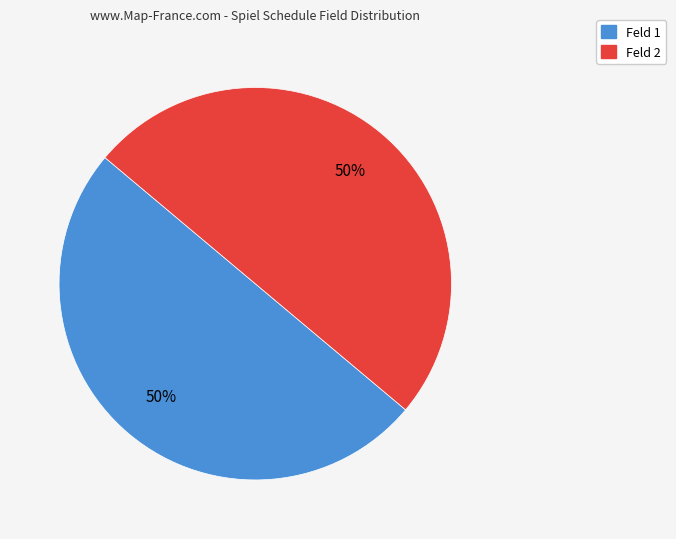

To the nearest percent, what is the average slice percentage?

50%